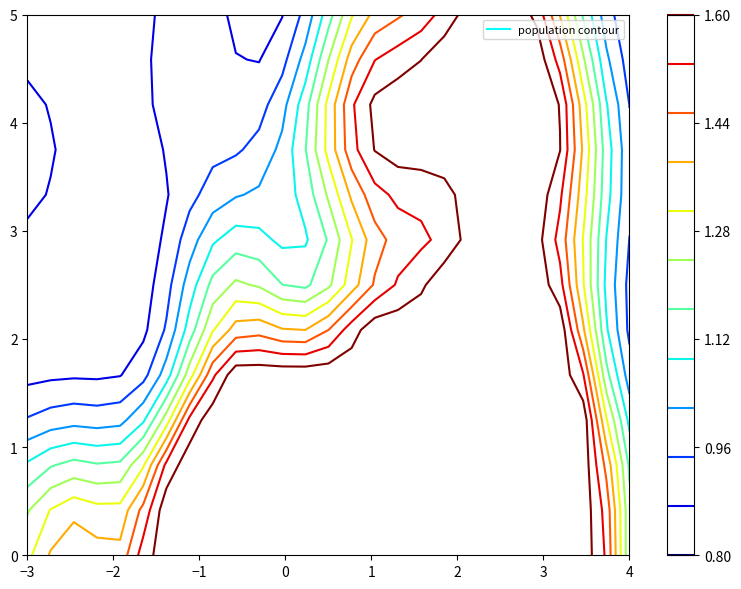

True or false: 計 has a value of 196 at 上伊賀.

False